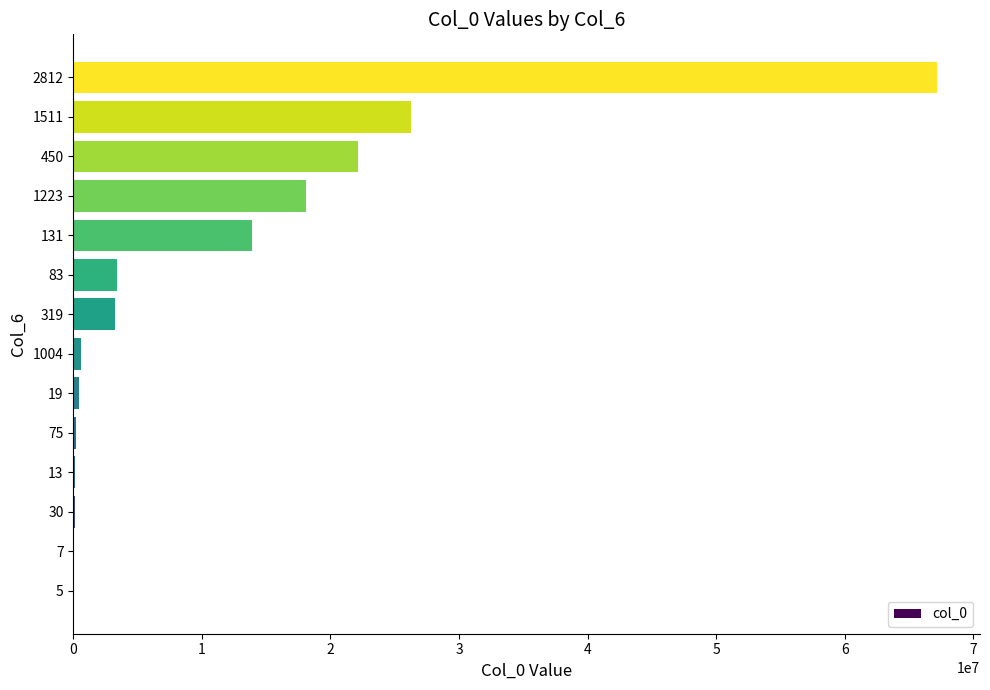

What is the difference between the values at 450 and 5?

22158549